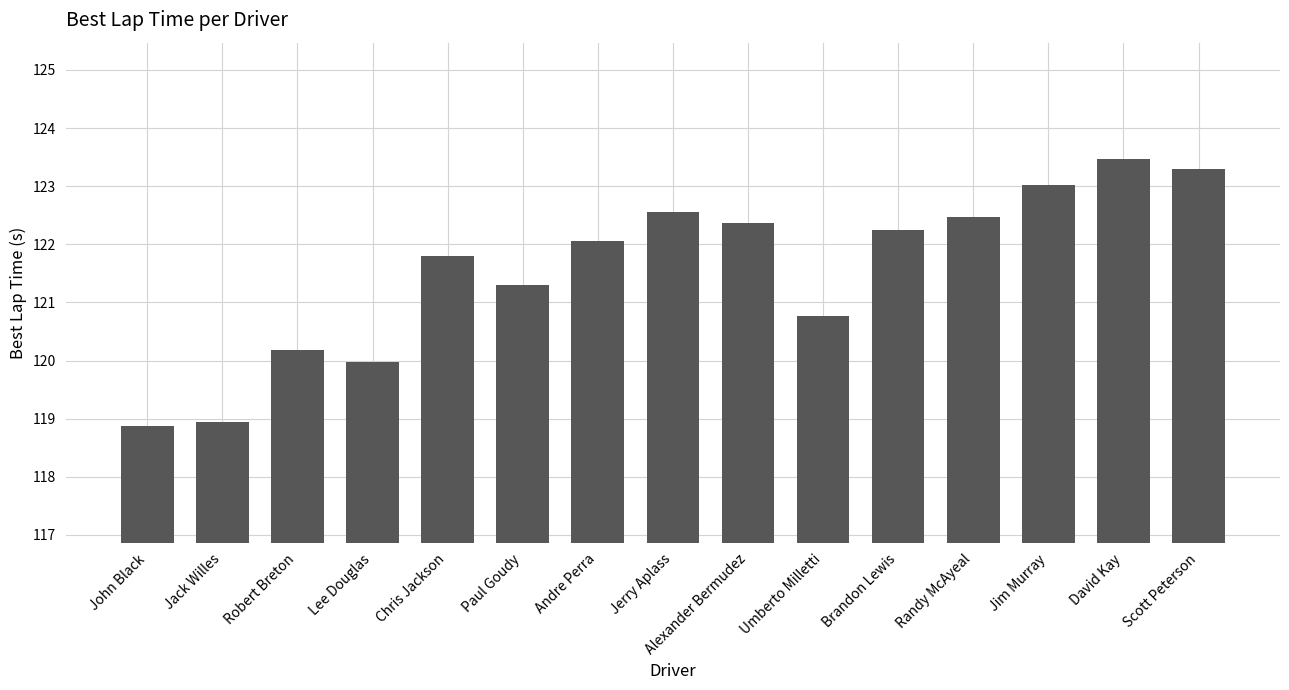

What is the label of the 5th bar from the left?

Chris Jackson